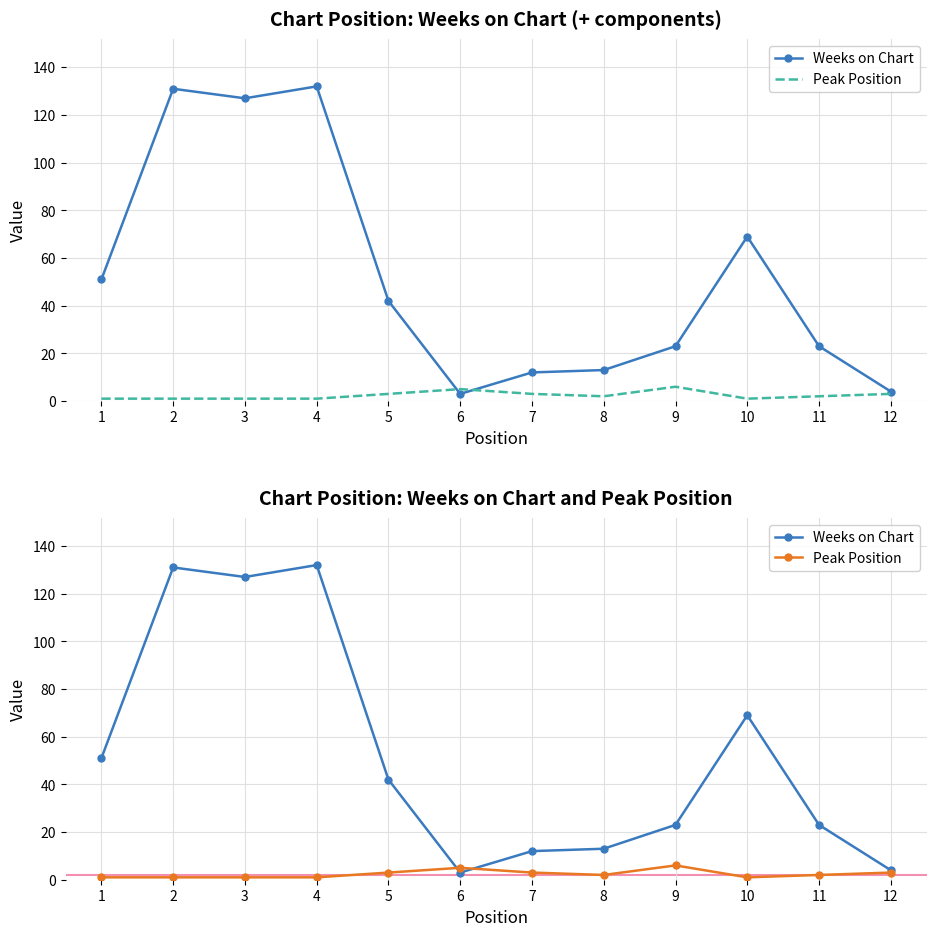

Reading right to left, list all the values displayed in this chart.

Weeks on Chart: 12=4	11=23	10=69	9=23	8=13	7=12	6=3	5=42	4=132	3=127	2=131	1=51
Peak Position: 12=3	11=2	10=1	9=6	8=2	7=3	6=5	5=3	4=1	3=1	2=1	1=1